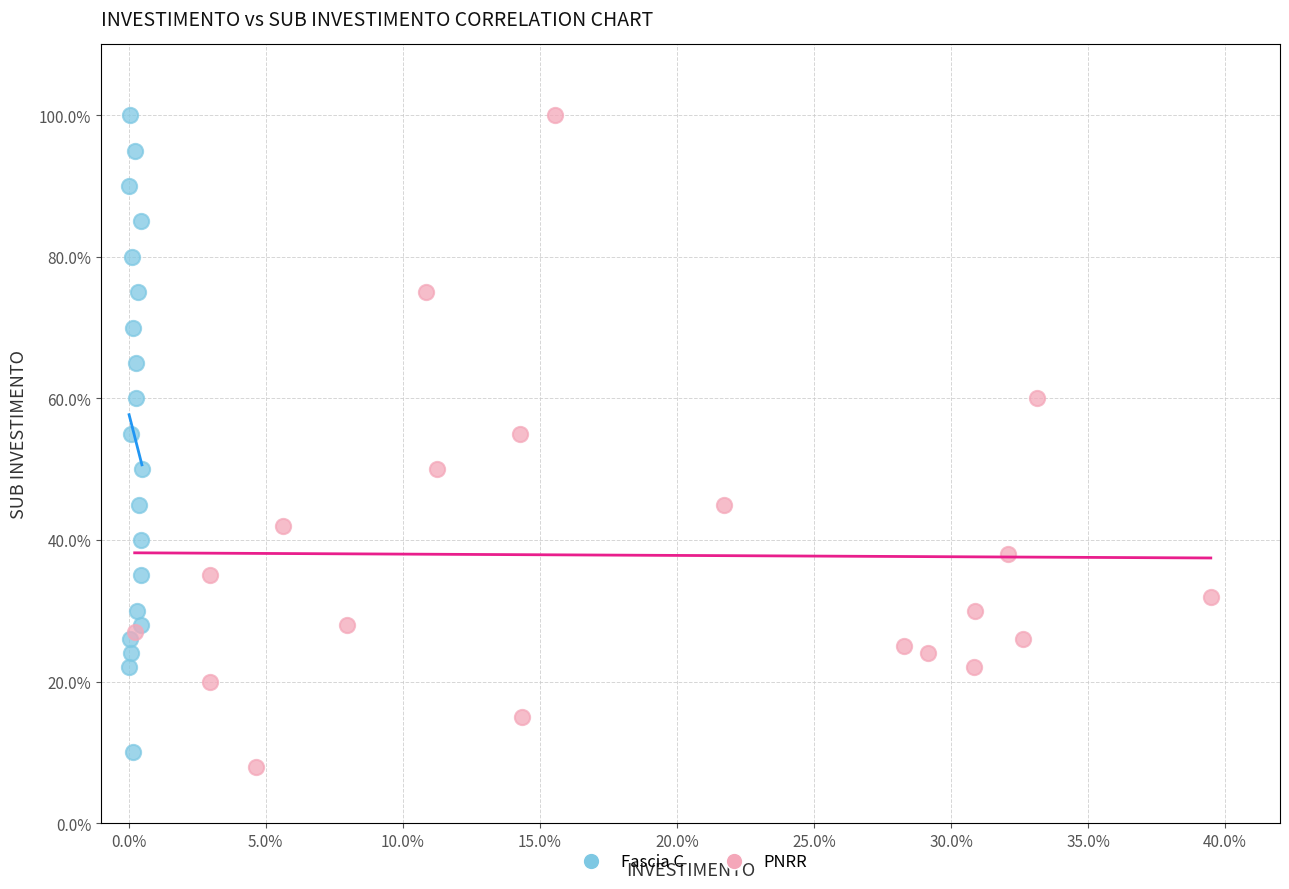

Which series reaches the minimum Y coordinate?

PNRR